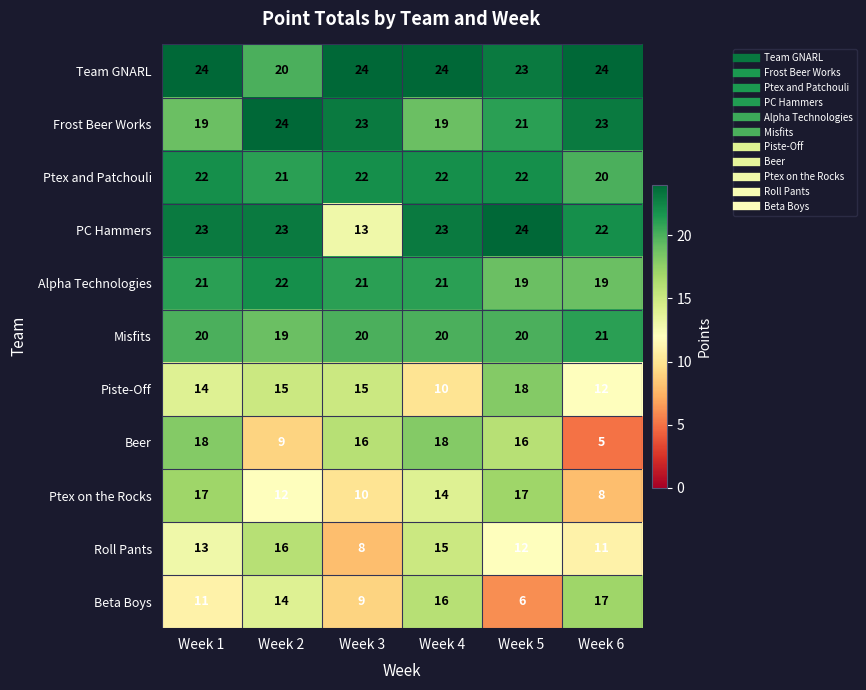

What is the difference between the maximum and minimum values in the Piste-Off series?

8